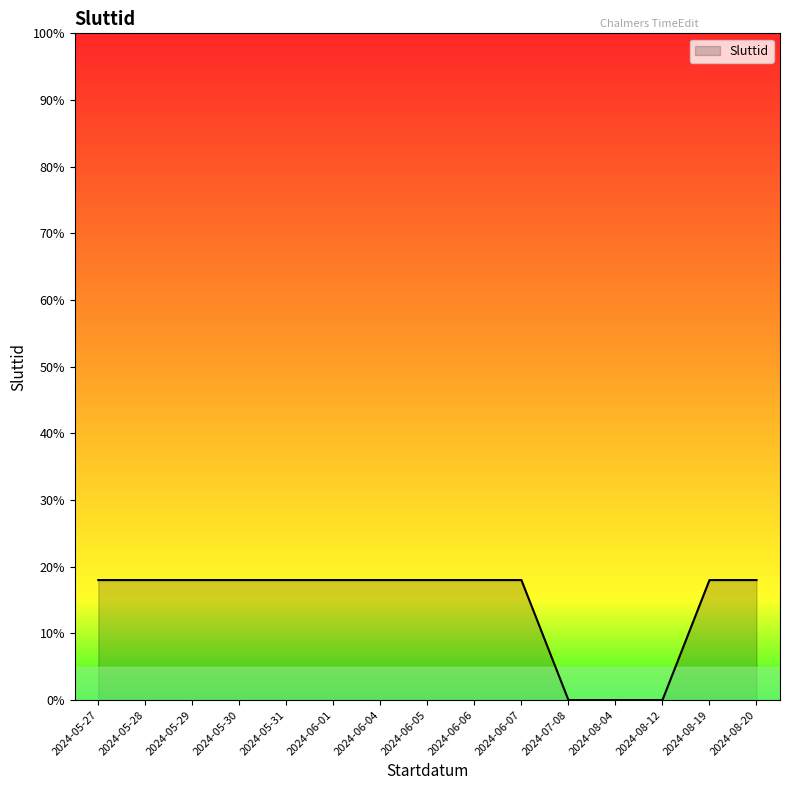

Reading right to left, list all the values displayed in this chart.

2024-08-20=18	2024-08-19=18	2024-08-12=0	2024-08-04=0	2024-07-08=0	2024-06-07=18	2024-06-06=18	2024-06-05=18	2024-06-04=18	2024-06-01=18	2024-05-31=18	2024-05-30=18	2024-05-29=18	2024-05-28=18	2024-05-27=18